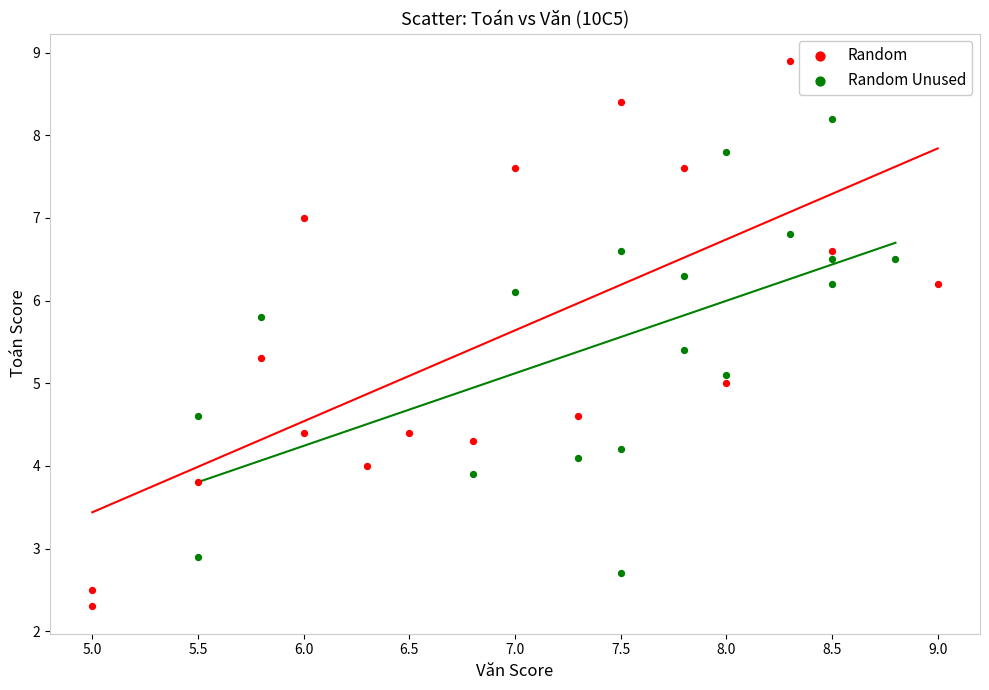

Which series has the largest Y range (max minus min)?

Random